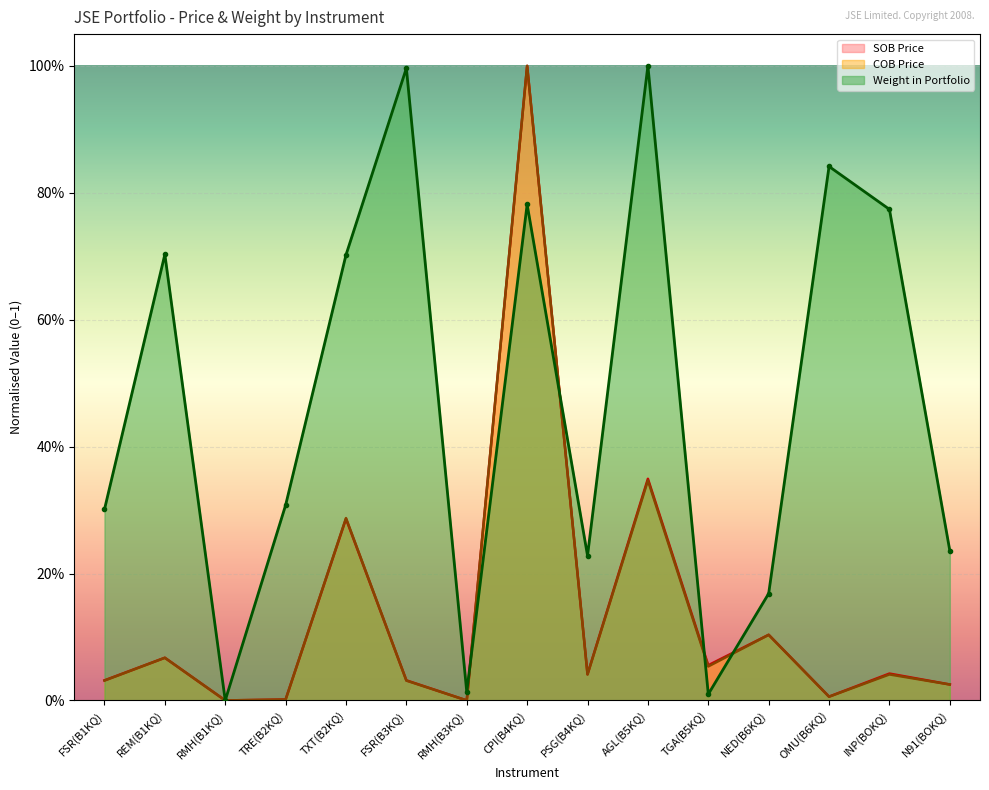

What are all the series names shown in the legend?

SOB Price, COB Price, Weight in Portfolio